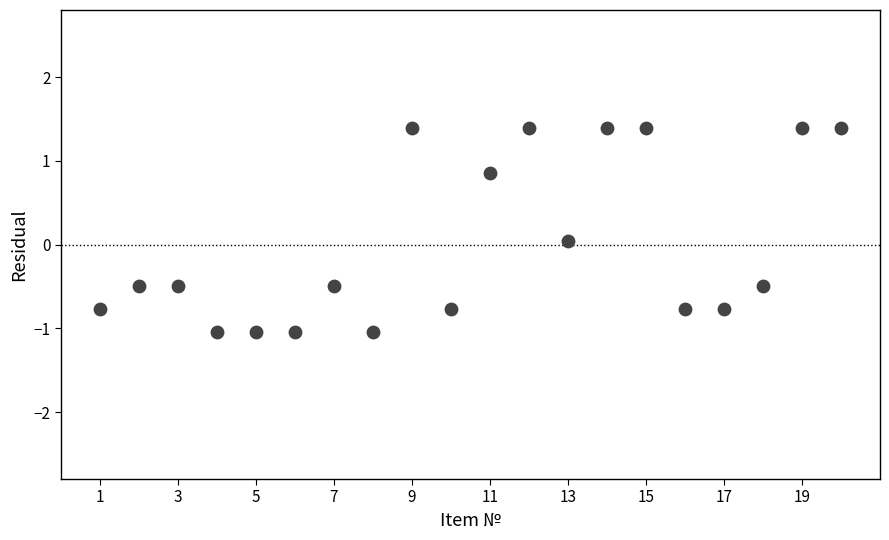

What is the range of Y values (max minus min)?

2.4